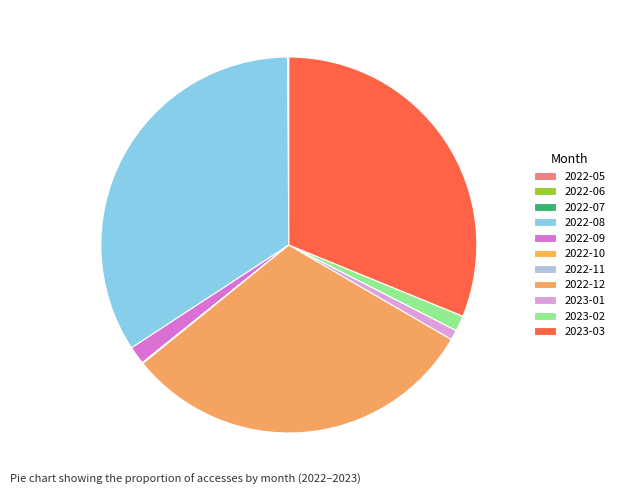

To the nearest percent, what is the difference between the 2022-12 and 2022-07 slice percentages?

31%